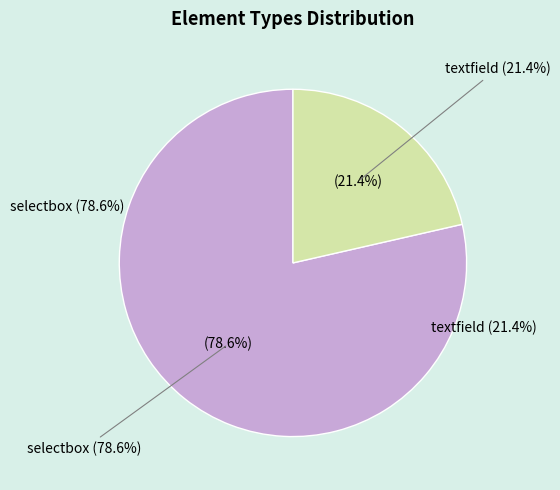

Which slice represents more than half of the pie?

selectbox